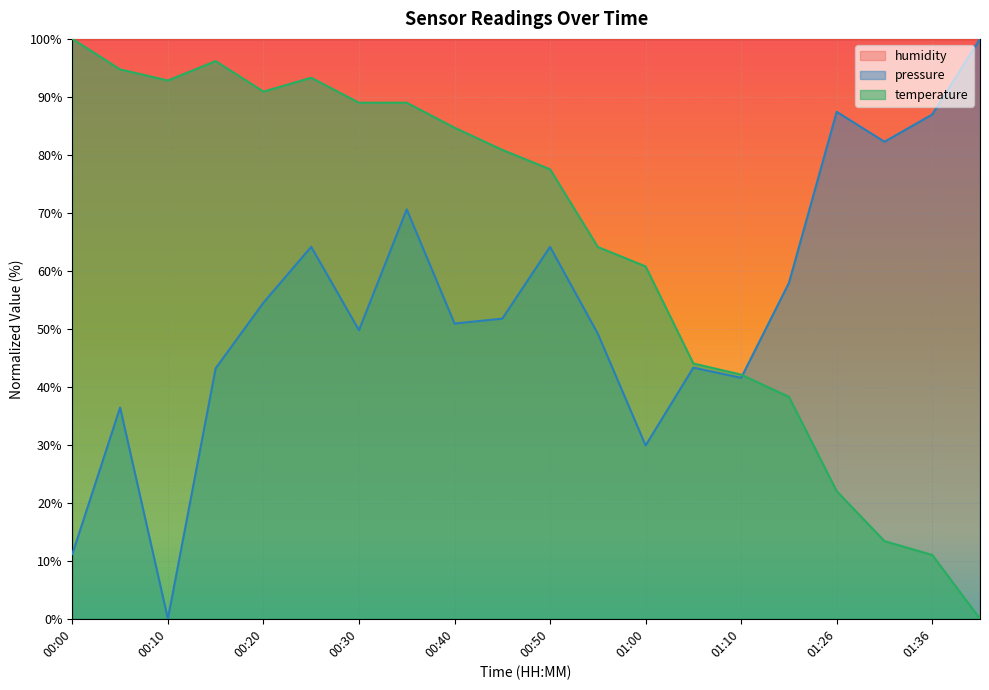

The value of temperature at 00:00 is 131.4. True or false?

False